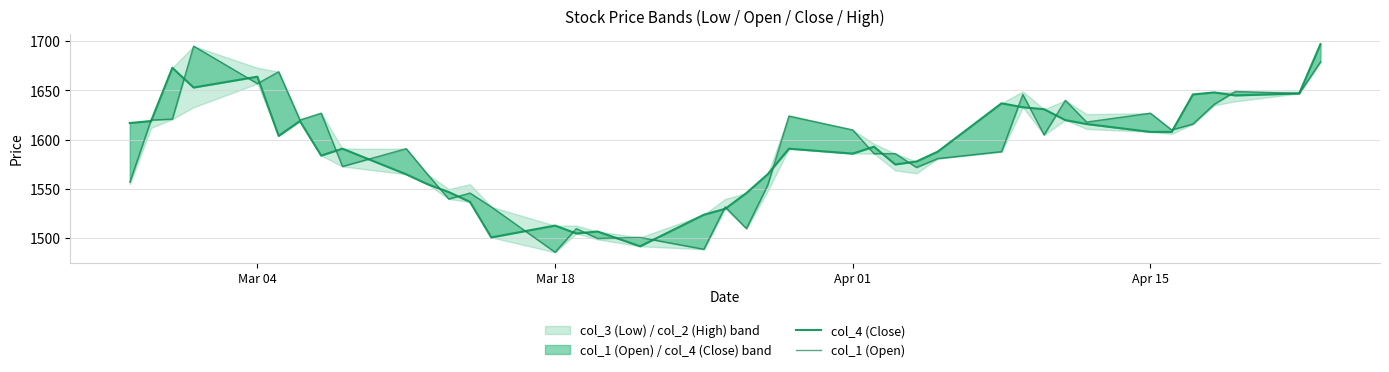

True or false: col_1 (Open) and col_4 (Close) intersect in this chart.

True